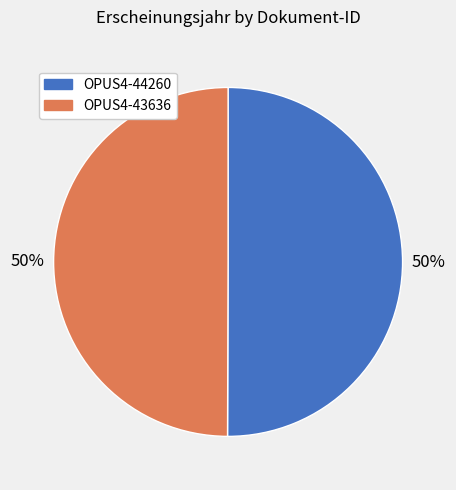

To the nearest percent, what portion does OPUS4-43636 represent?

50%